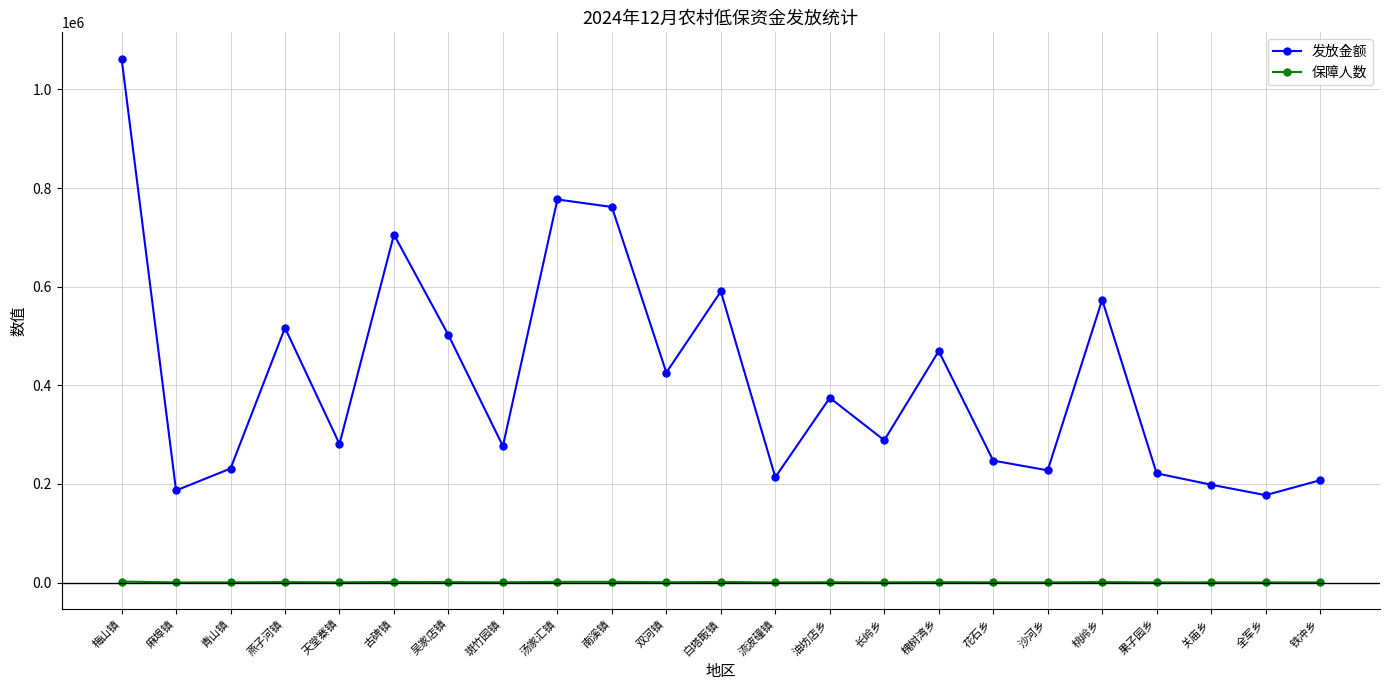

What are all the series names shown in the legend?

发放金额, 保障人数